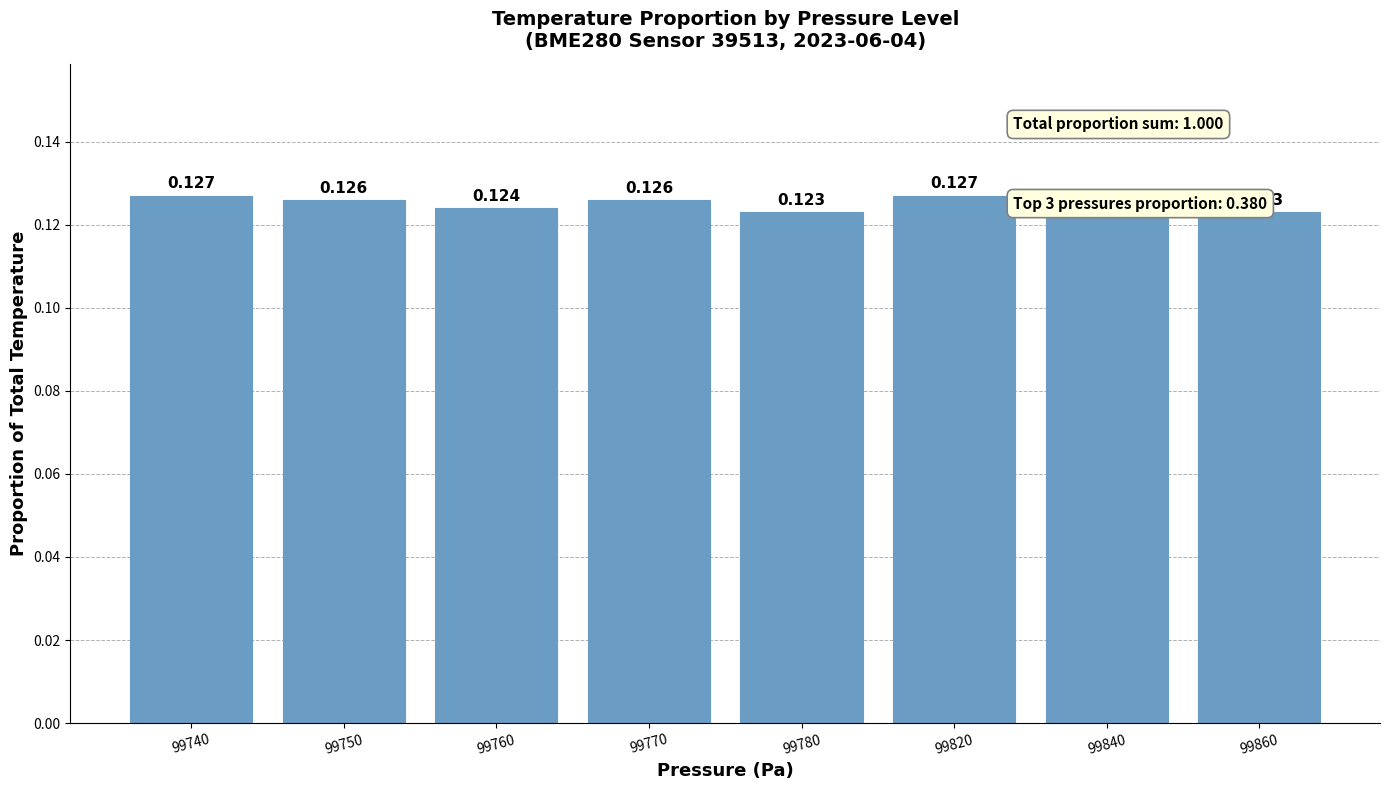

Rank the categories by value from lowest to highest.

99780, 99860, 99760, 99840, 99750, 99770, 99740, 99820